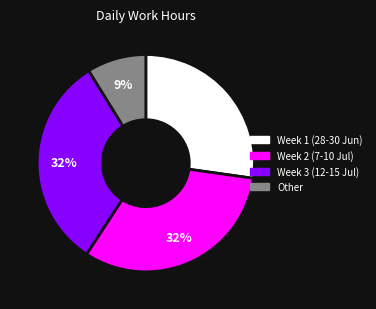

The Week 2 (7-10 Jul) slice represents 45% of the pie. True or false?

False